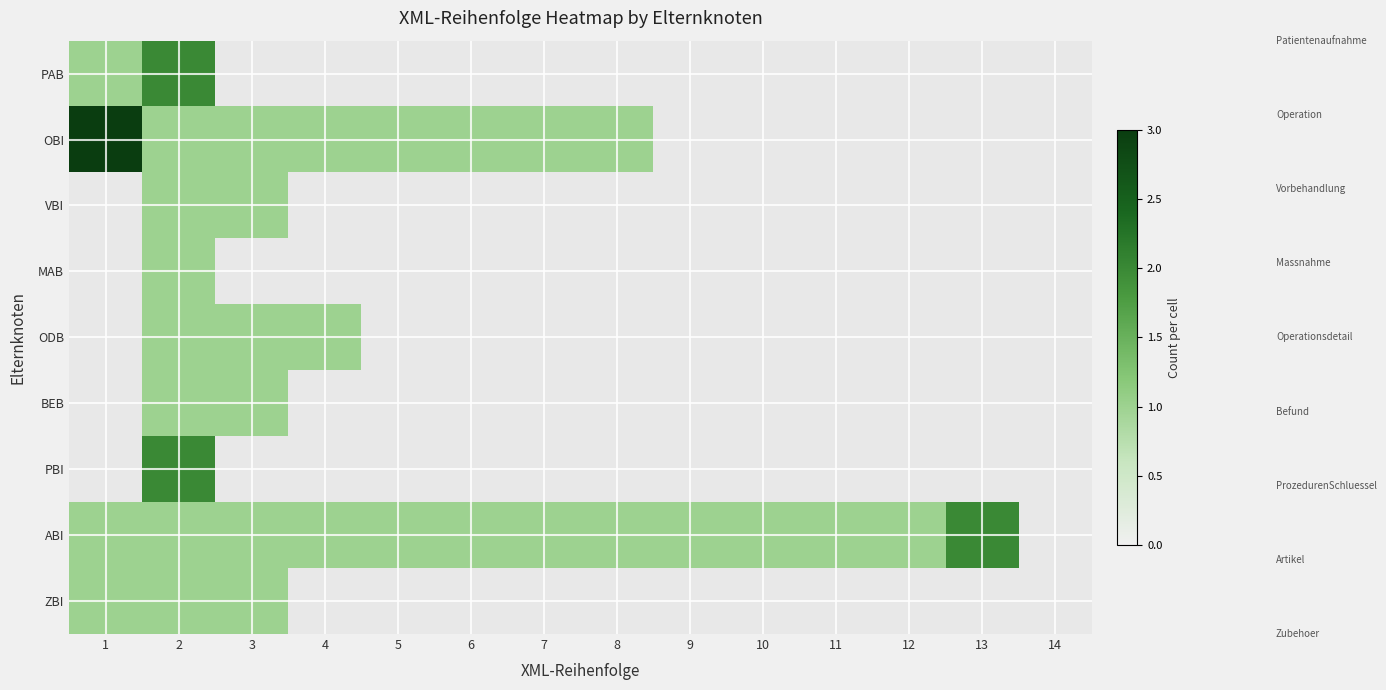

Reading left to right, transcribe all the data shown in this chart.

PAB: 1=1	2=2	3=0	4=0	5=0	6=0	7=0	8=0	9=0	10=0	11=0	12=0	13=0	14=0
OBI: 1=3	2=1	3=1	4=1	5=1	6=1	7=1	8=1	9=0	10=0	11=0	12=0	13=0	14=0
VBI: 1=0	2=1	3=1	4=0	5=0	6=0	7=0	8=0	9=0	10=0	11=0	12=0	13=0	14=0
MAB: 1=0	2=1	3=0	4=0	5=0	6=0	7=0	8=0	9=0	10=0	11=0	12=0	13=0	14=0
ODB: 1=0	2=1	3=1	4=1	5=0	6=0	7=0	8=0	9=0	10=0	11=0	12=0	13=0	14=0
BEB: 1=0	2=1	3=1	4=0	5=0	6=0	7=0	8=0	9=0	10=0	11=0	12=0	13=0	14=0
PBI: 1=0	2=2	3=0	4=0	5=0	6=0	7=0	8=0	9=0	10=0	11=0	12=0	13=0	14=0
ABI: 1=1	2=1	3=1	4=1	5=1	6=1	7=1	8=1	9=1	10=1	11=1	12=1	13=2	14=0
ZBI: 1=1	2=1	3=1	4=0	5=0	6=0	7=0	8=0	9=0	10=0	11=0	12=0	13=0	14=0